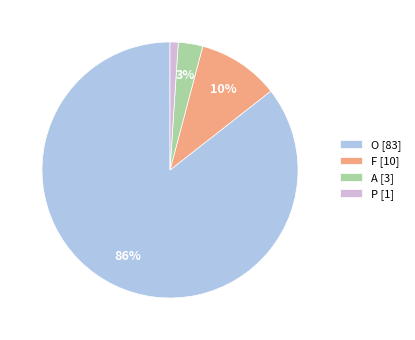

To the nearest percent, what is the difference between the largest and smallest slice percentages?

85%